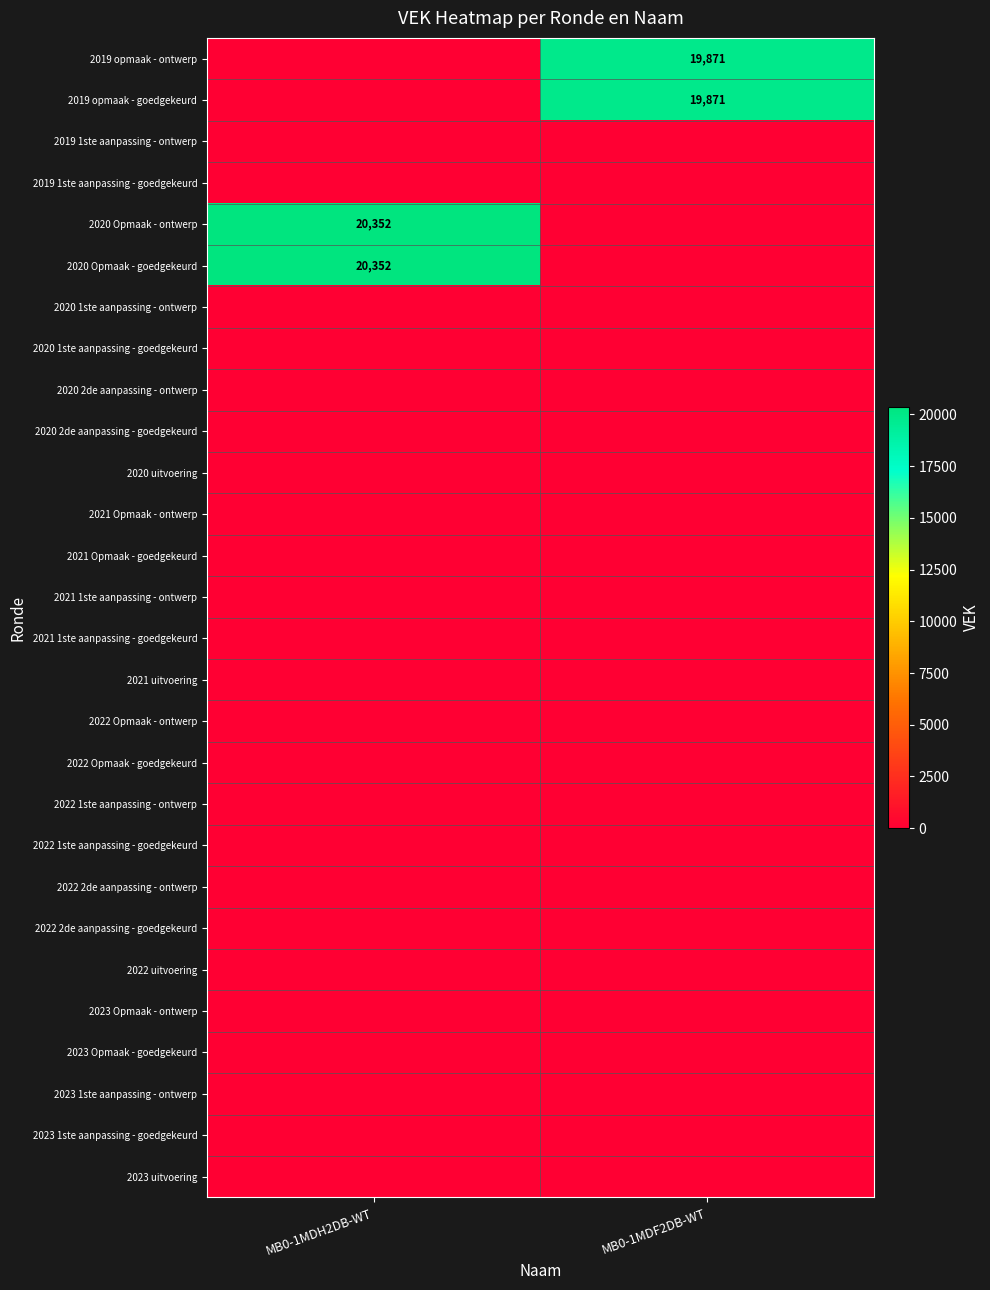

How many series are shown in this chart?

28